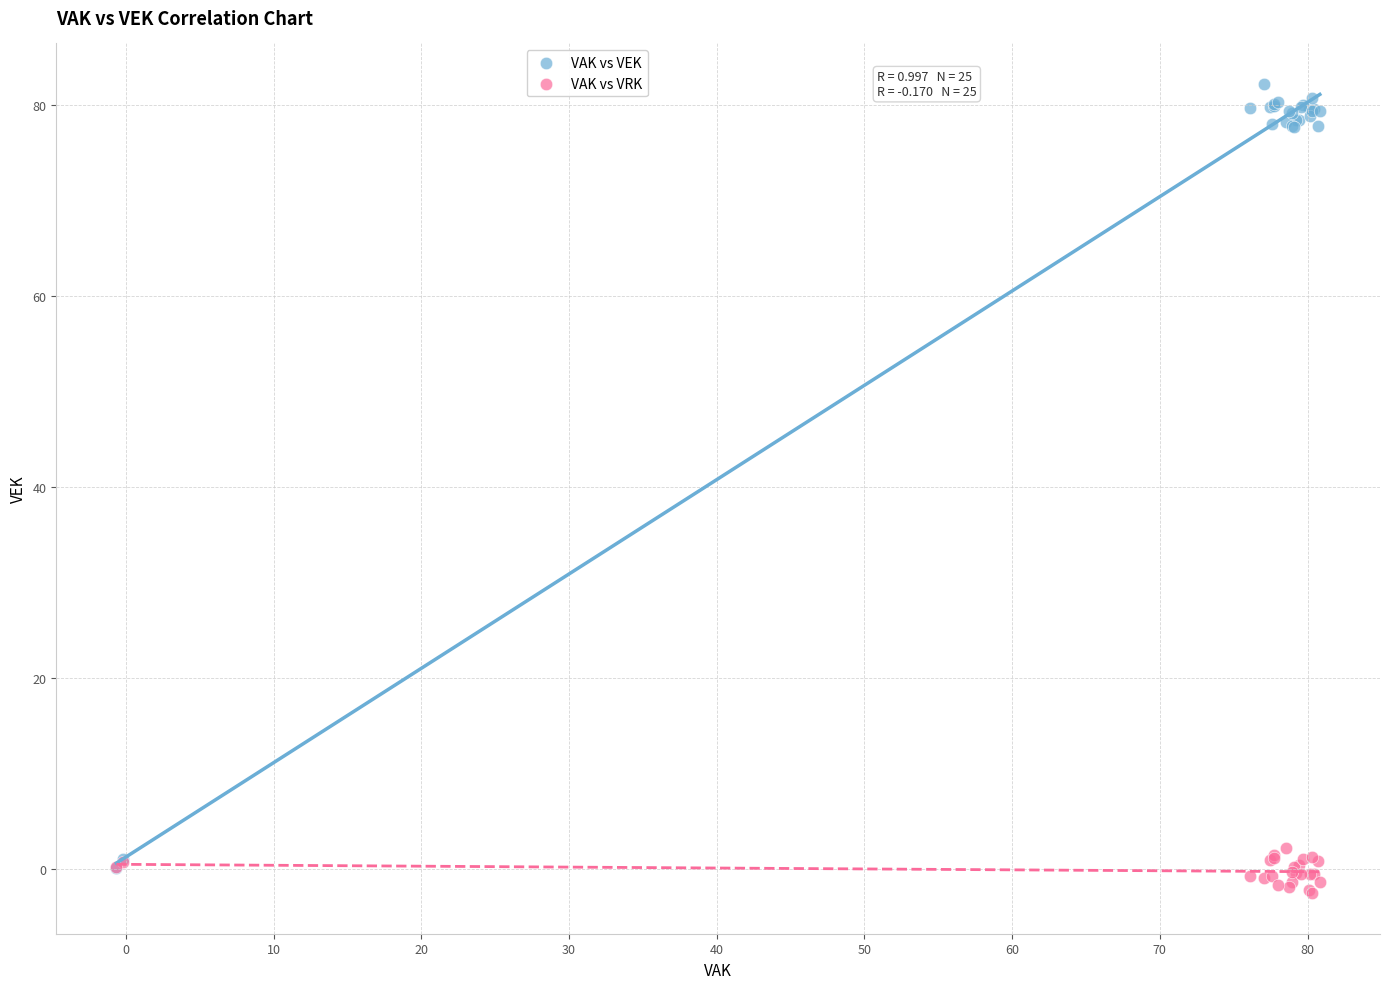

Which series contains the highest Y value?

VAK vs VEK